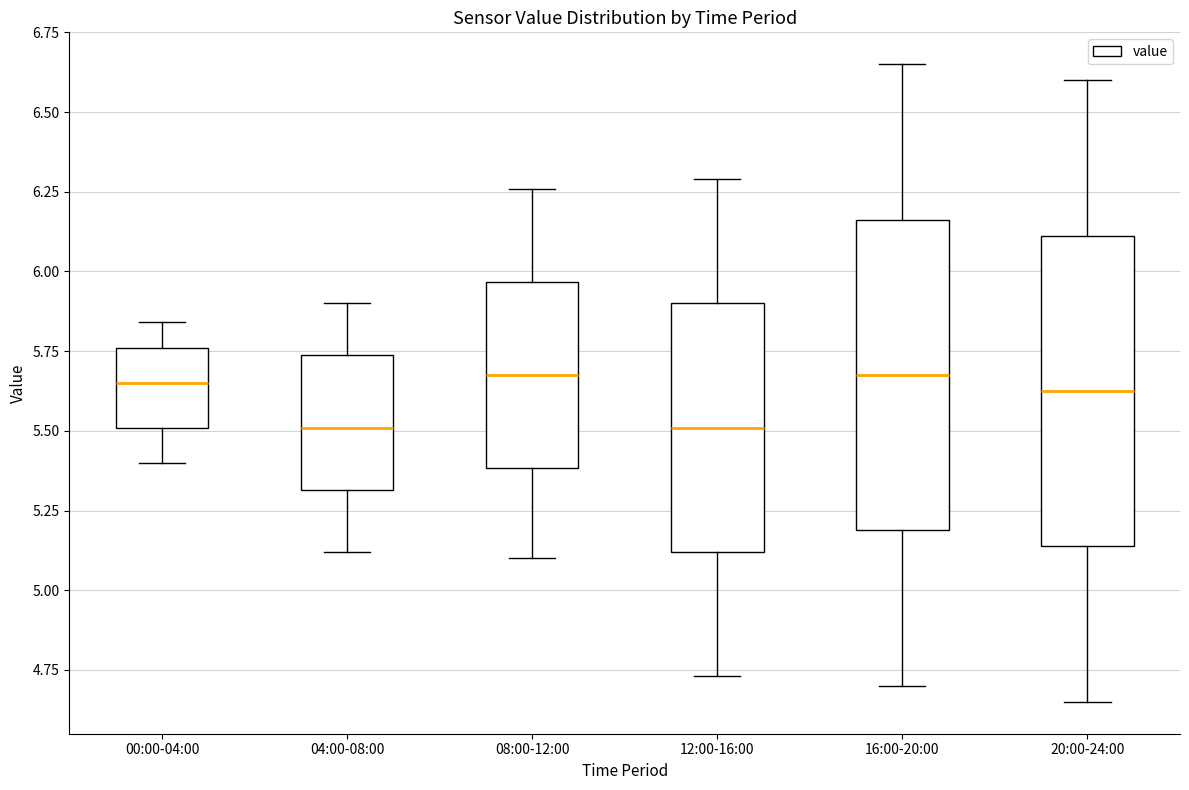

Where does the median line of the box for 16:00-20:00 sit on the y-axis? The values are not printed on the chart, so give them approximately, as read against the axis.

5.70